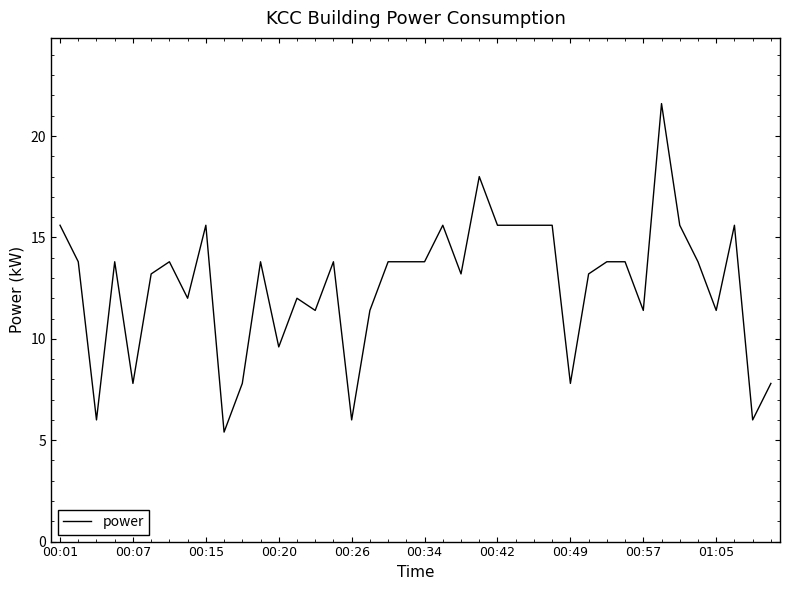

What is the difference between the maximum and minimum values?

16.2